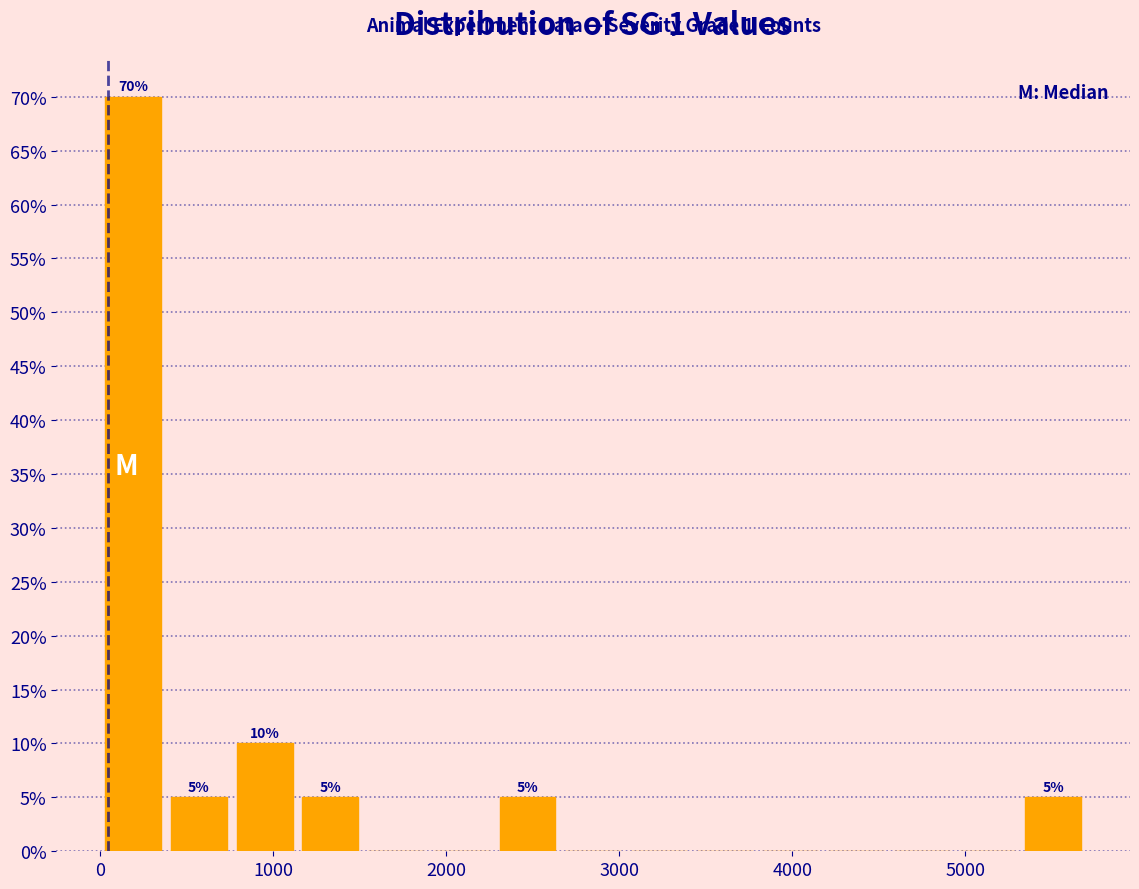

Read against the x-axis, roughly where is the centre of the tallest bar?

200